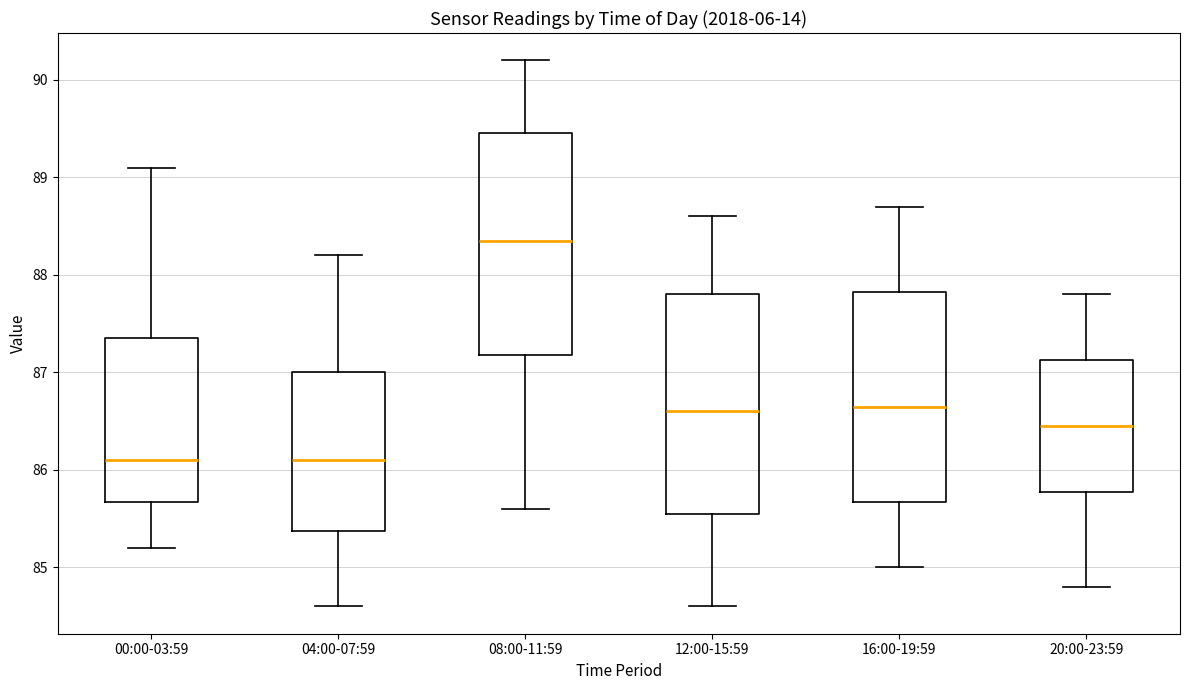

Reading left to right, read every box against the y-axis: the position of its median line, the range the box covers, and the ends of its whiskers. The values are not printed on the chart, so give them approximately, as read against the axis.

00:00-03:59: median 86.1, box 85.7 to 87.4, whiskers 85.2 to 89.1
04:00-07:59: median 86.1, box 85.4 to 87.0, whiskers 84.6 to 88.2
08:00-11:59: median 88.4, box 87.2 to 89.5, whiskers 85.6 to 90.2
12:00-15:59: median 86.6, box 85.6 to 87.8, whiskers 84.6 to 88.6
16:00-19:59: median 86.7, box 85.7 to 87.8, whiskers 85.0 to 88.7
20:00-23:59: median 86.5, box 85.8 to 87.1, whiskers 84.8 to 87.8